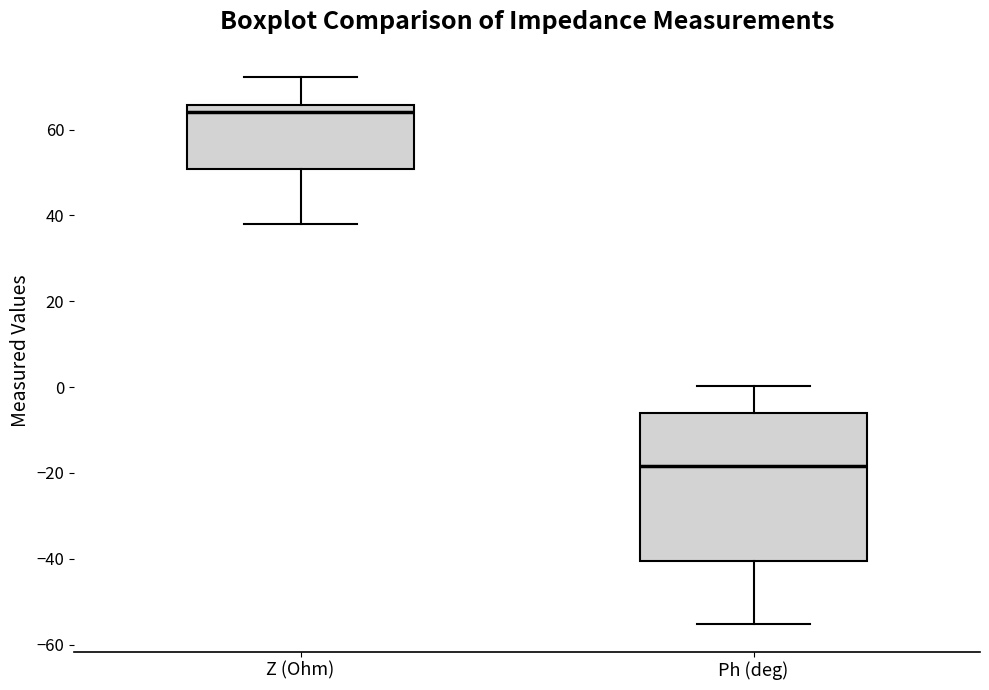

Where is the lower edge of the box for Z (Ohm) on the y-axis? The values are not printed on the chart, so give them approximately, as read against the axis.

50